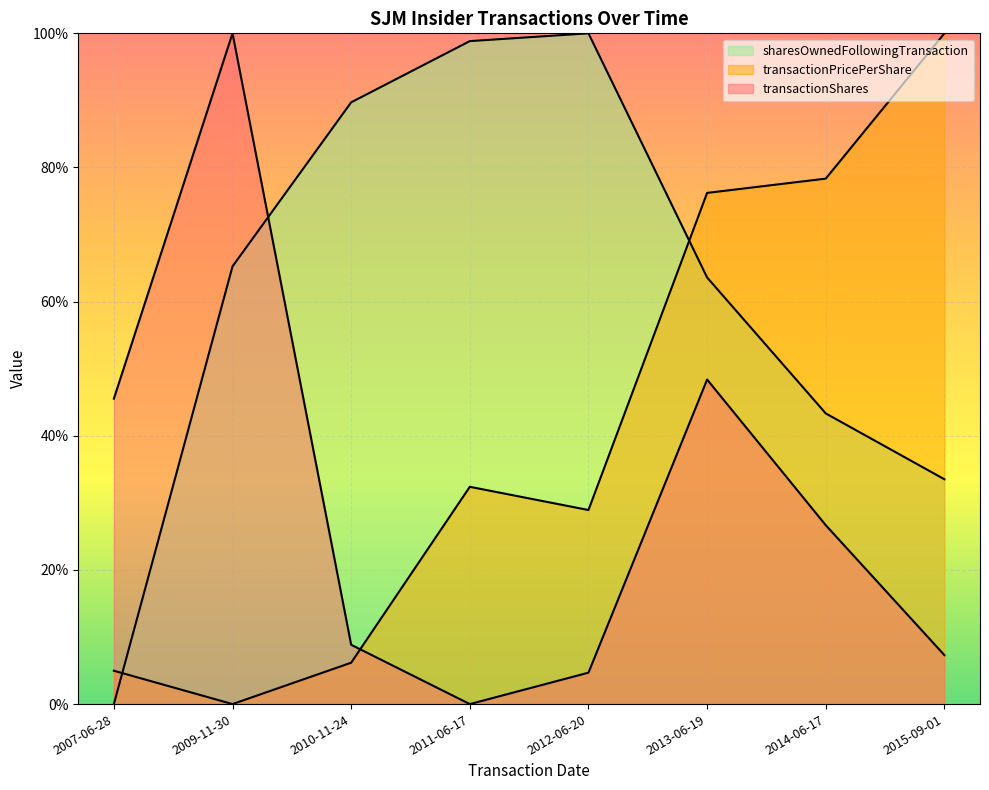

True or false: transactionShares has a value of 7.3 at 2015-09-01.

True